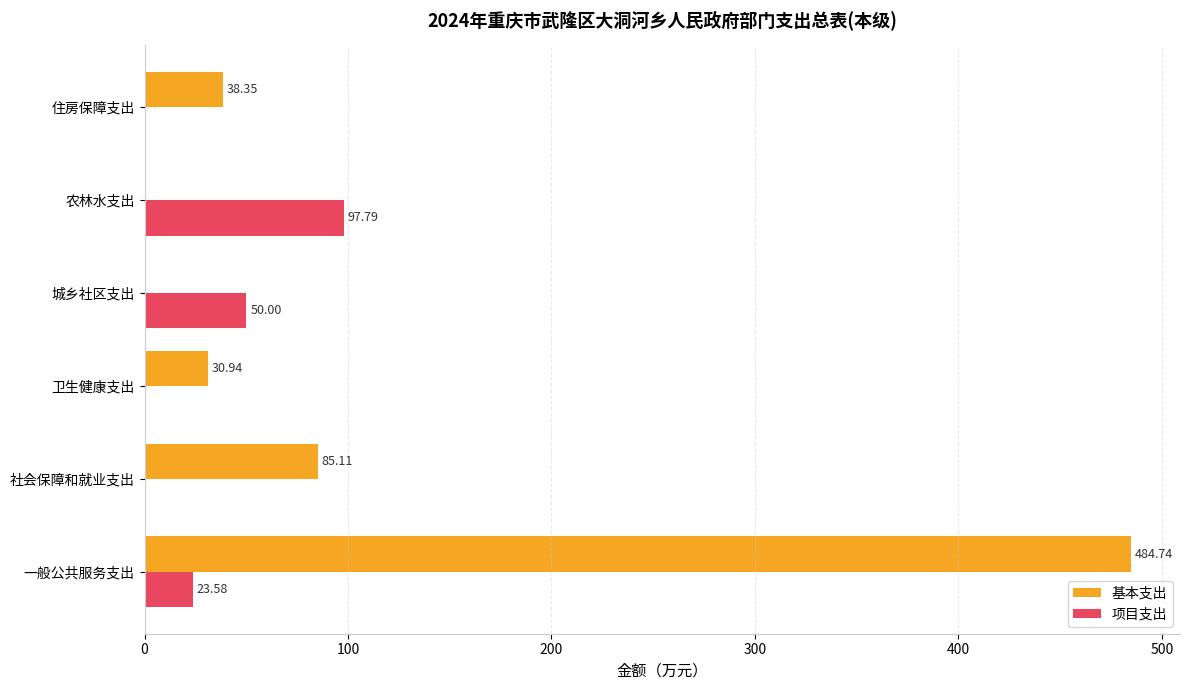

How many data points in 项目支出 are above 23?

3